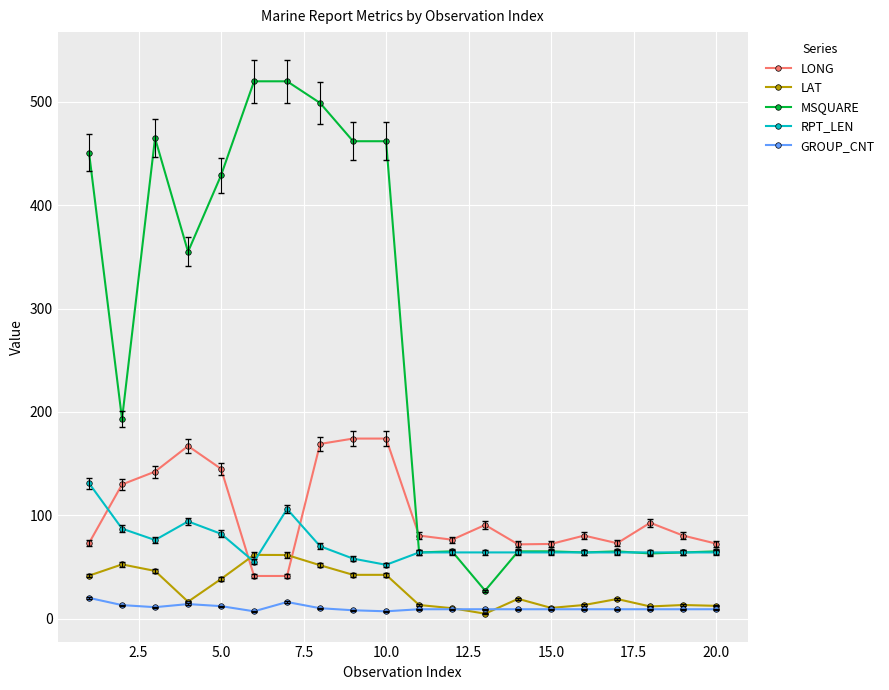

Which series has the largest range (max minus min)?

MSQUARE